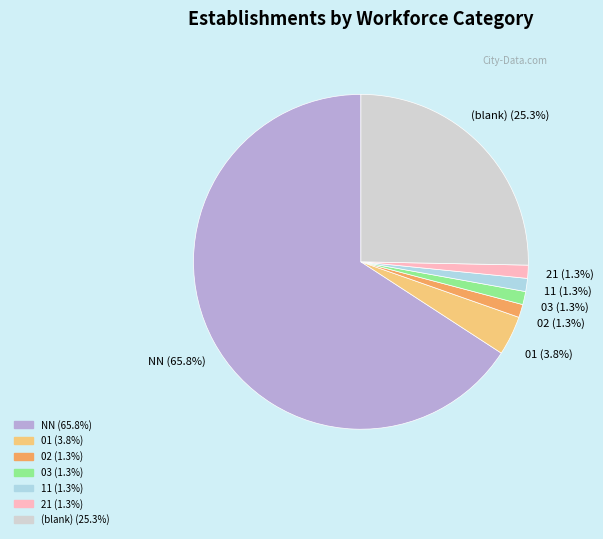

Does any single category account for the majority?

Yes